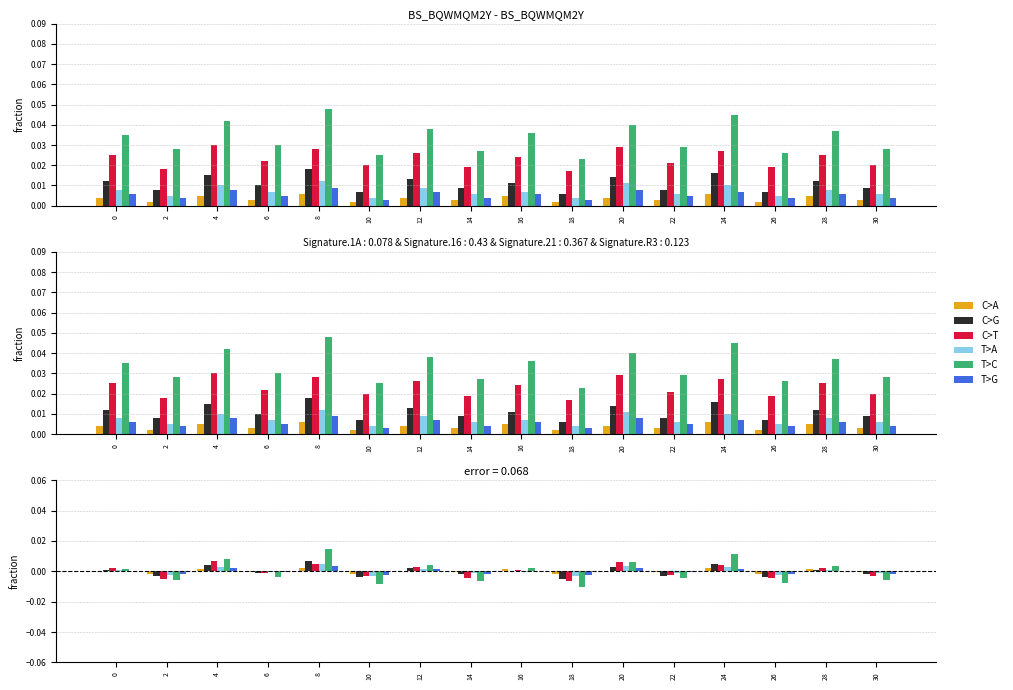

The T>C series shows 0.0 at 28. True or false?

True